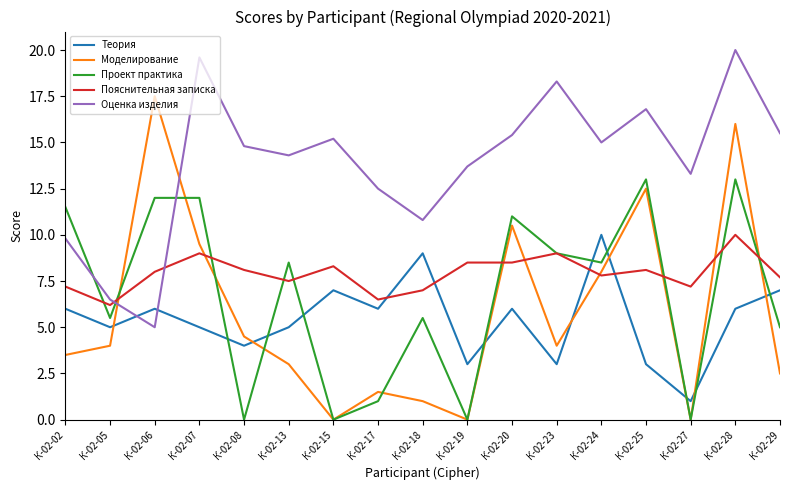

True or false: Пояснительная записка and Теория intersect in this chart.

True